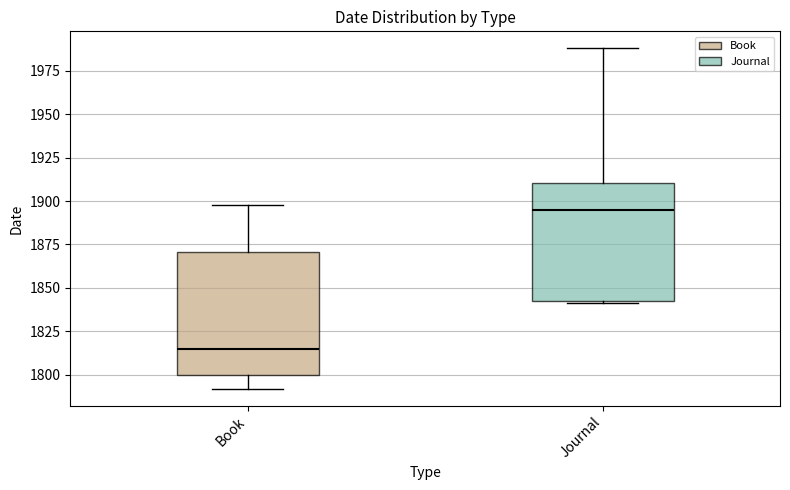

Reading left to right, transcribe this box plot: for each box, give where its median line is, the range the box spans, and where its two whiskers end, as read against the y-axis. The values are not printed on the chart, so give them approximately, as read against the axis.

Book: median 1815, box 1800 to 1870, whiskers 1790 to 1900
Journal: median 1895, box 1845 to 1910, whiskers 1840 to 1990